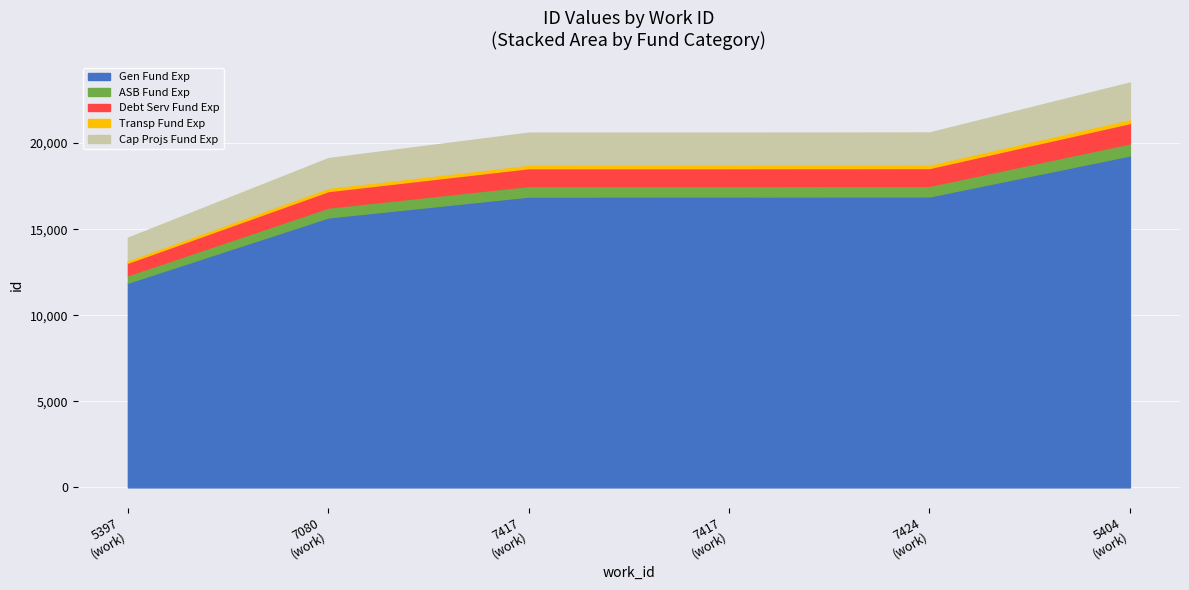

What is the label of the 3rd point from the right?

7417 (work)